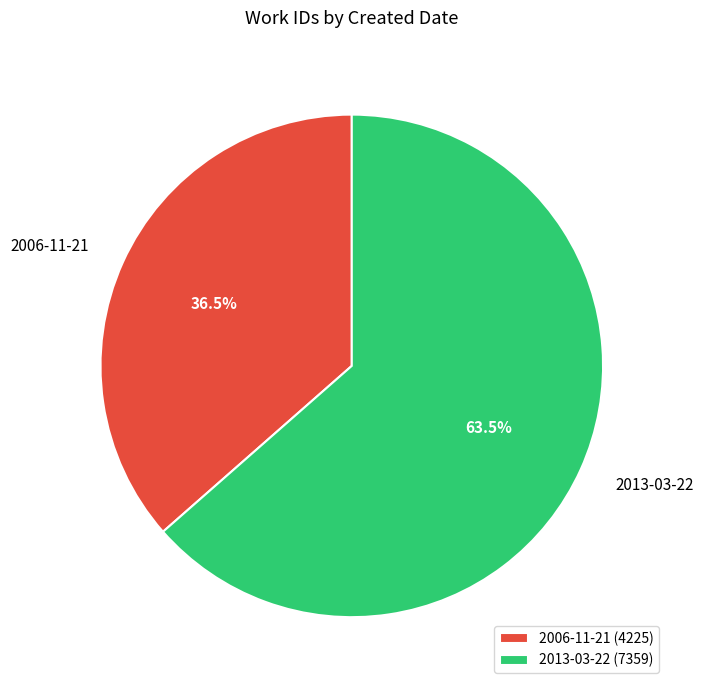

Does any single category account for the majority?

Yes